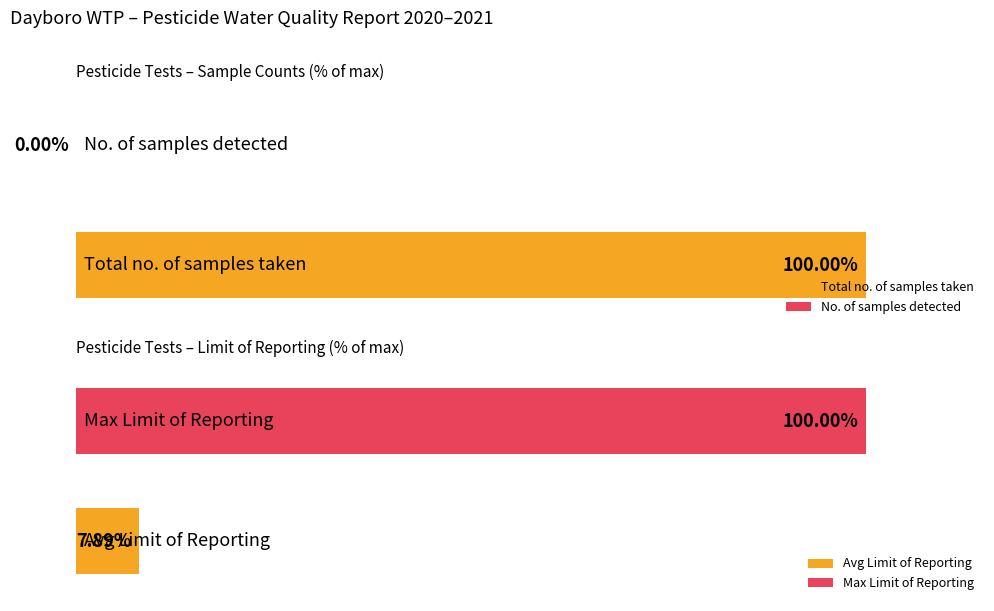

Are the bars horizontal?

Yes